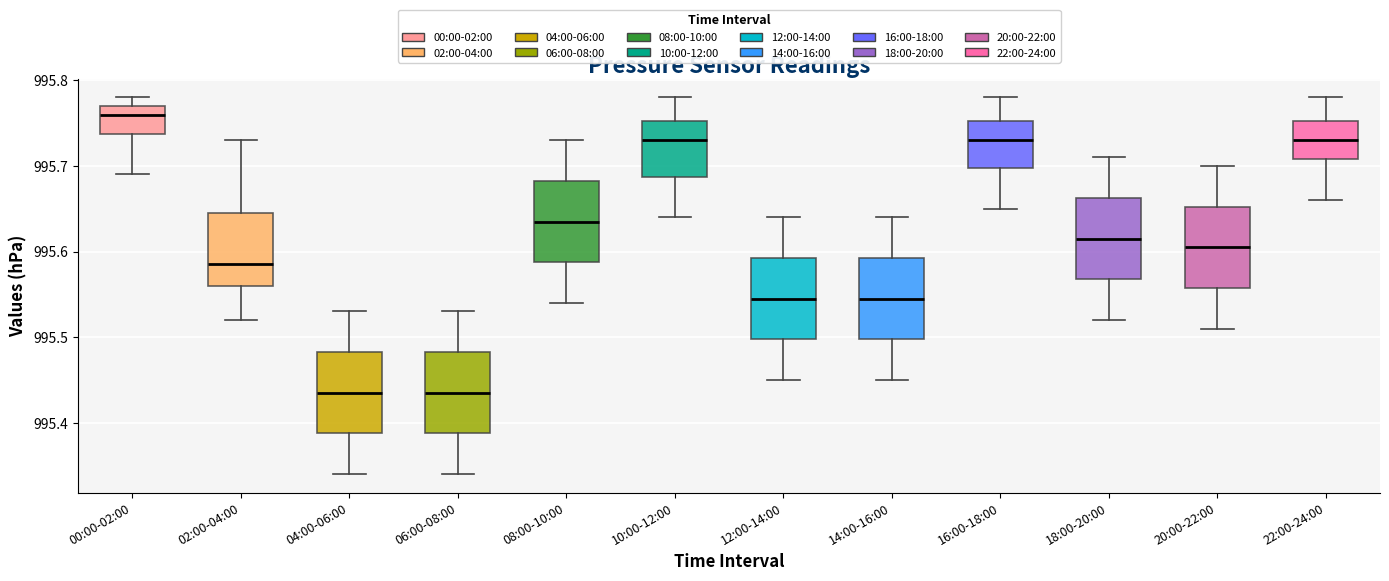

Where is the upper edge of the box for 20:00-22:00 on the y-axis? The values are not printed on the chart, so give them approximately, as read against the axis.

995.65